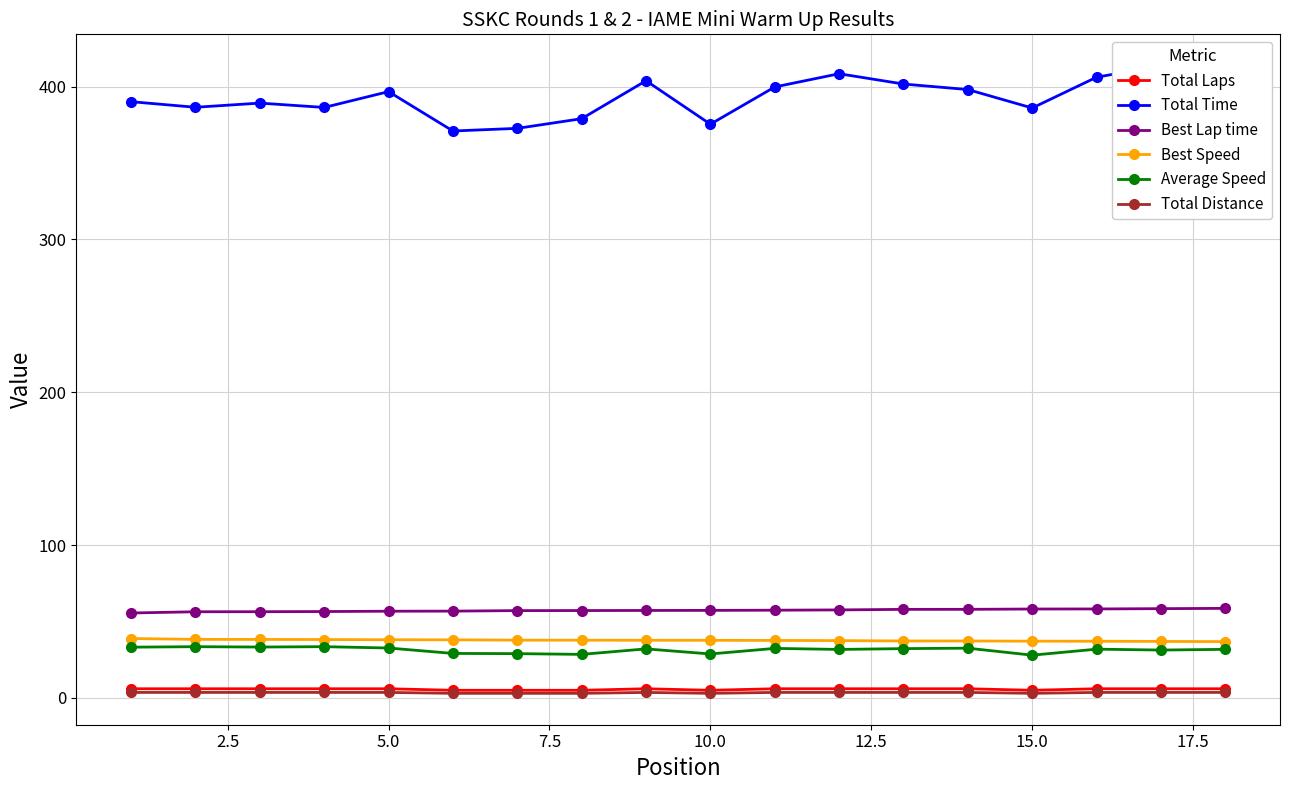

What is the maximum value for Best Speed?

38.9